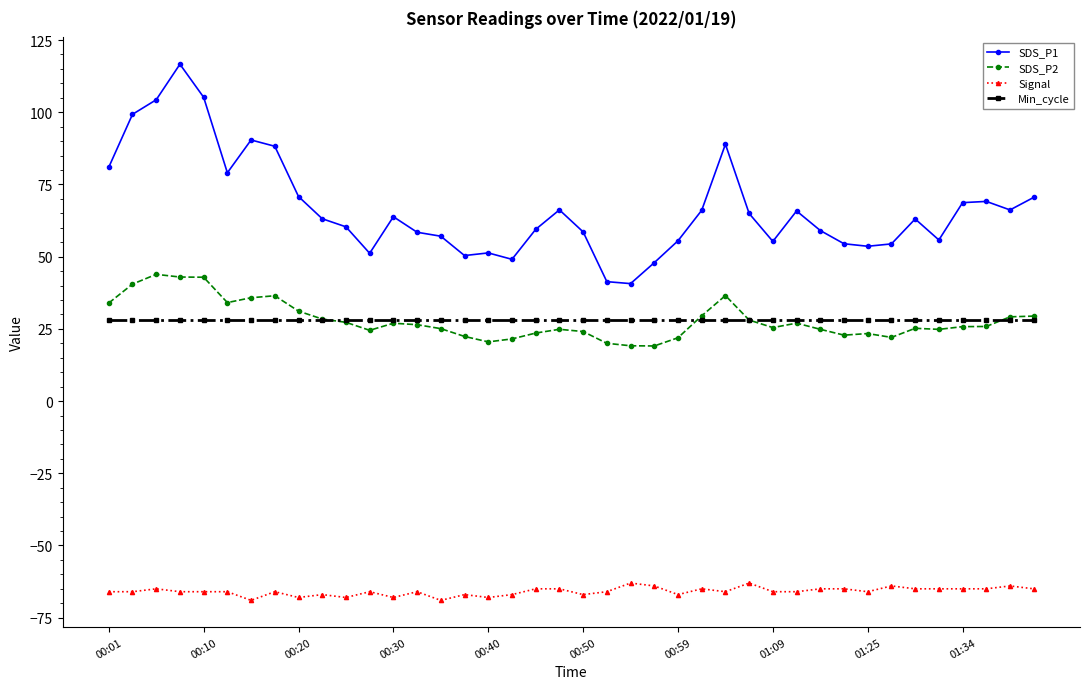

What is the value of the Min_cycle point at the 28th from the left?

28.0